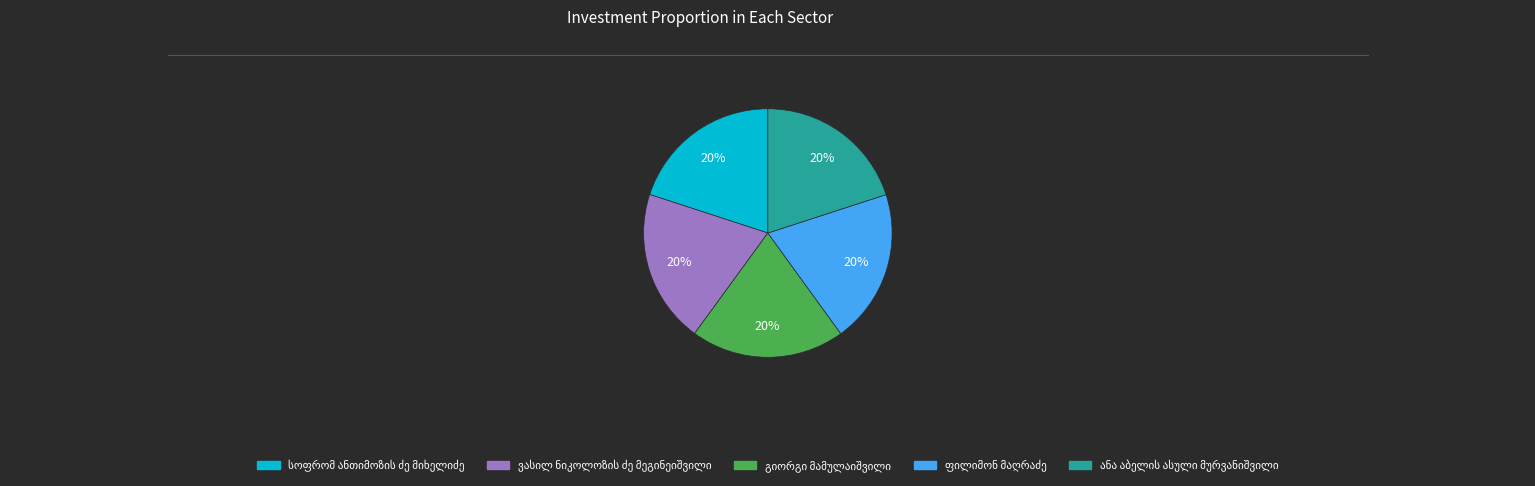

How many segments does this pie chart have?

5